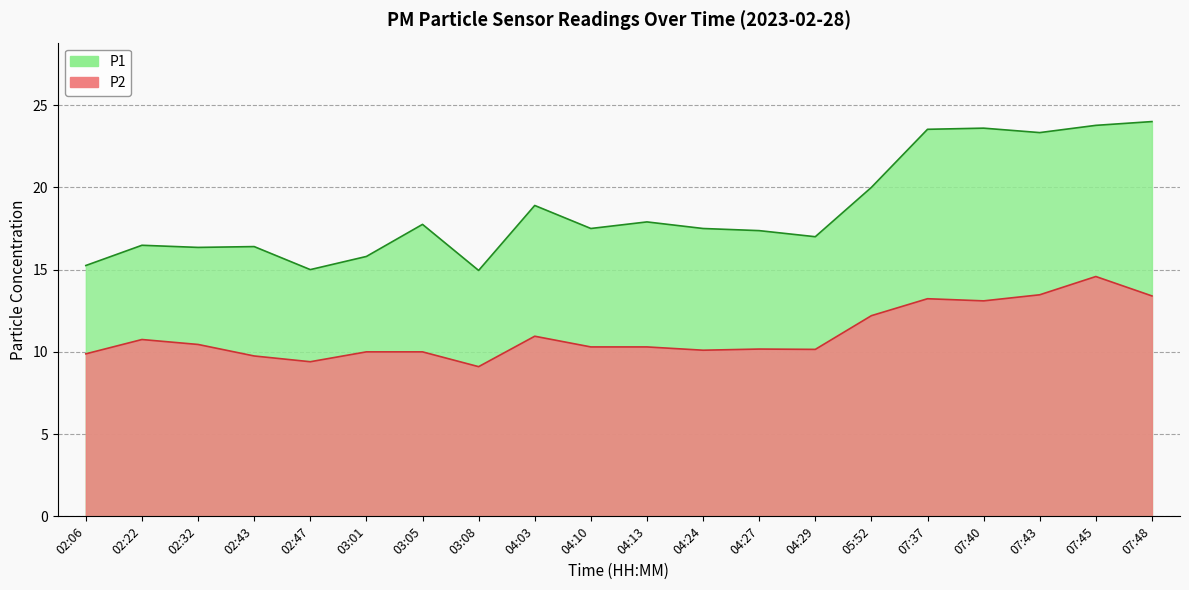

At which category does the chart reach its peak across all series?

07:48